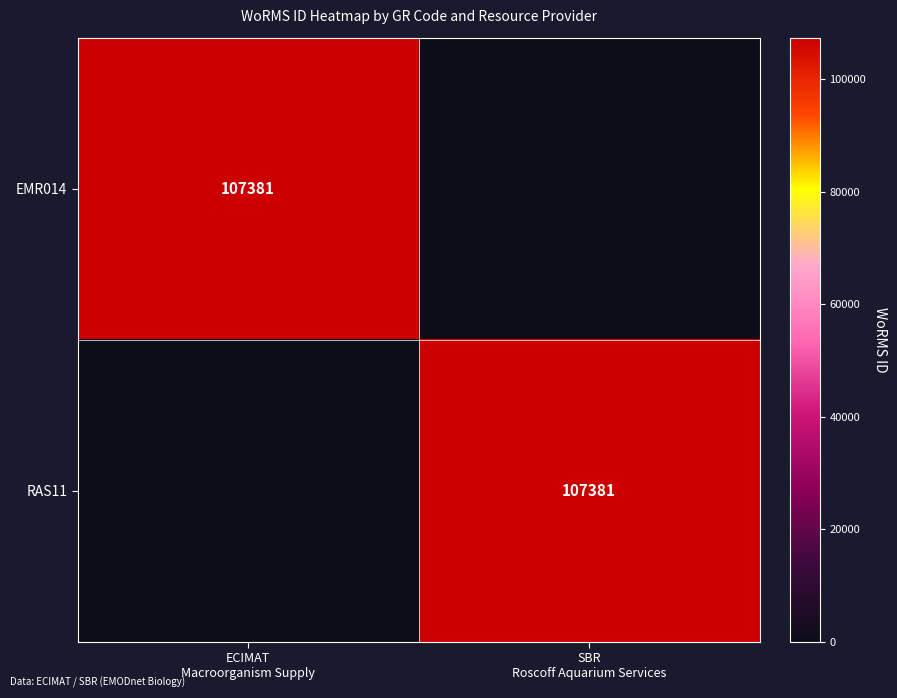

At which category is the sum across all series the highest?

ECIMAT
Macroorganism Supply